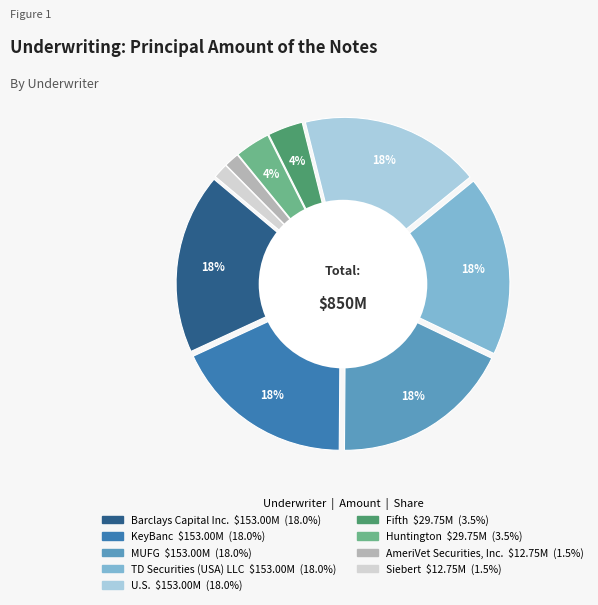

To the nearest percent, what percentage of the pie is Huntington Securities, Inc.?

4%